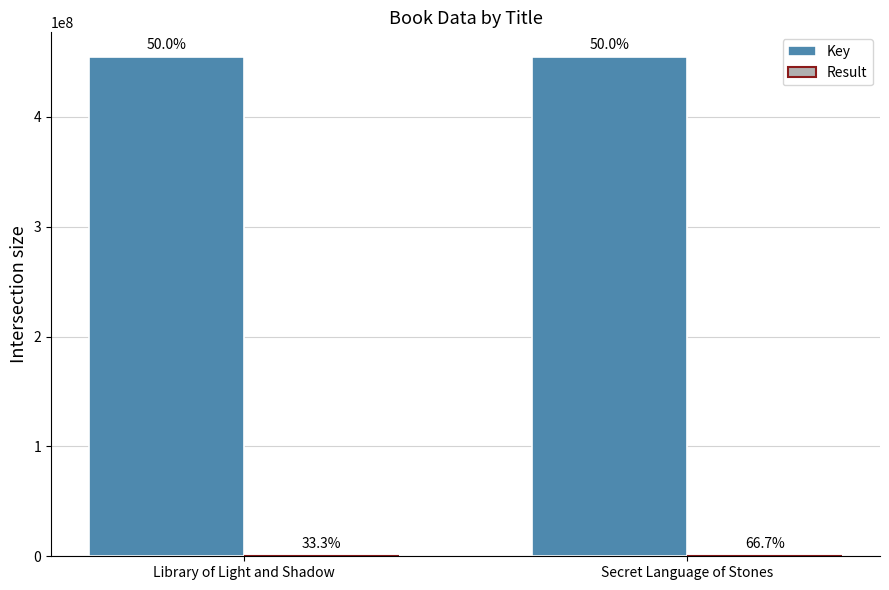

What is the total value across all series at Secret Language of Stones?

454203939